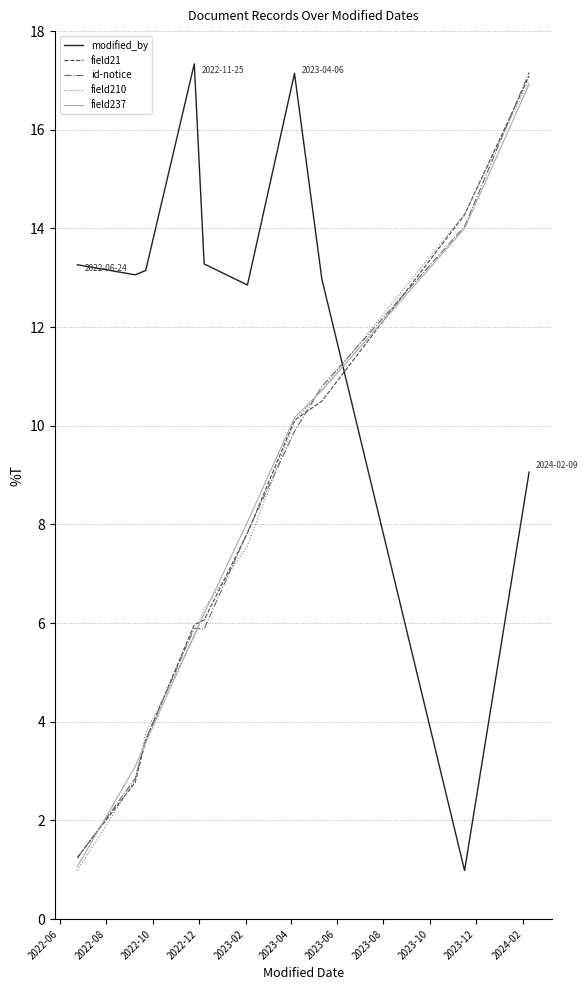

At which category does the chart reach its peak across all series?

2022-12